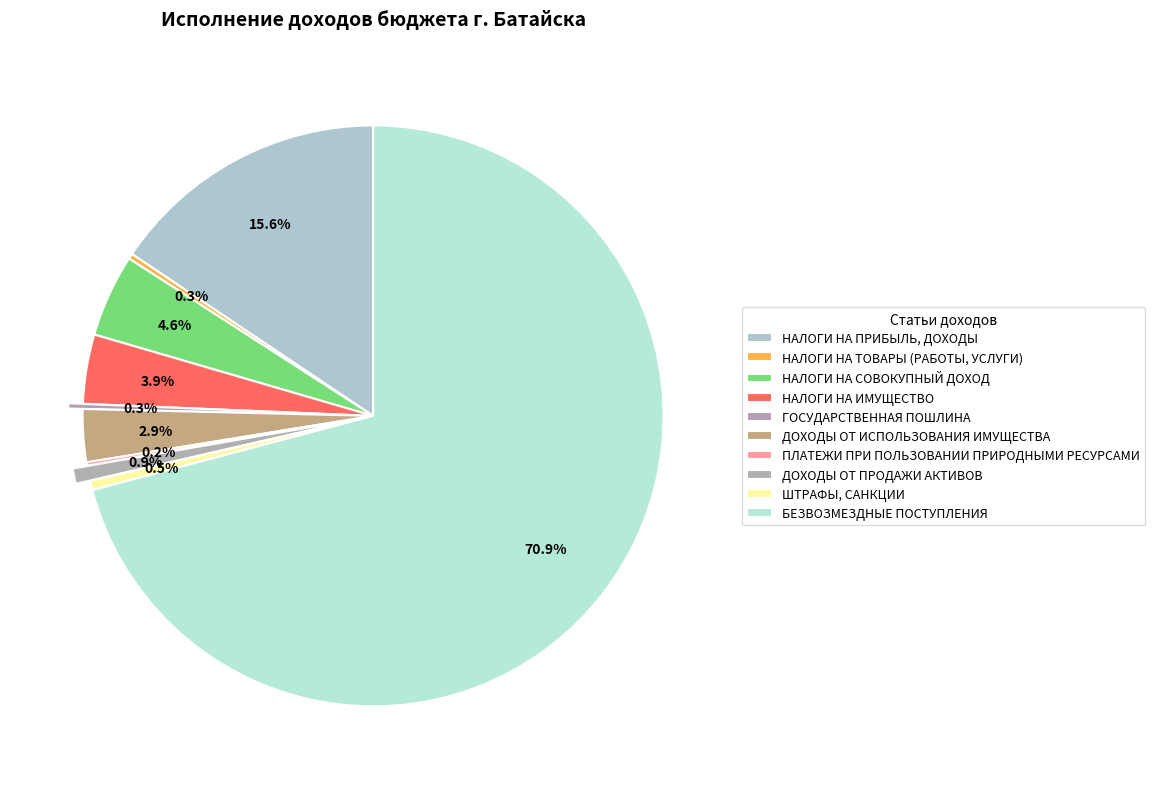

Count the number of slices in the pie.

10